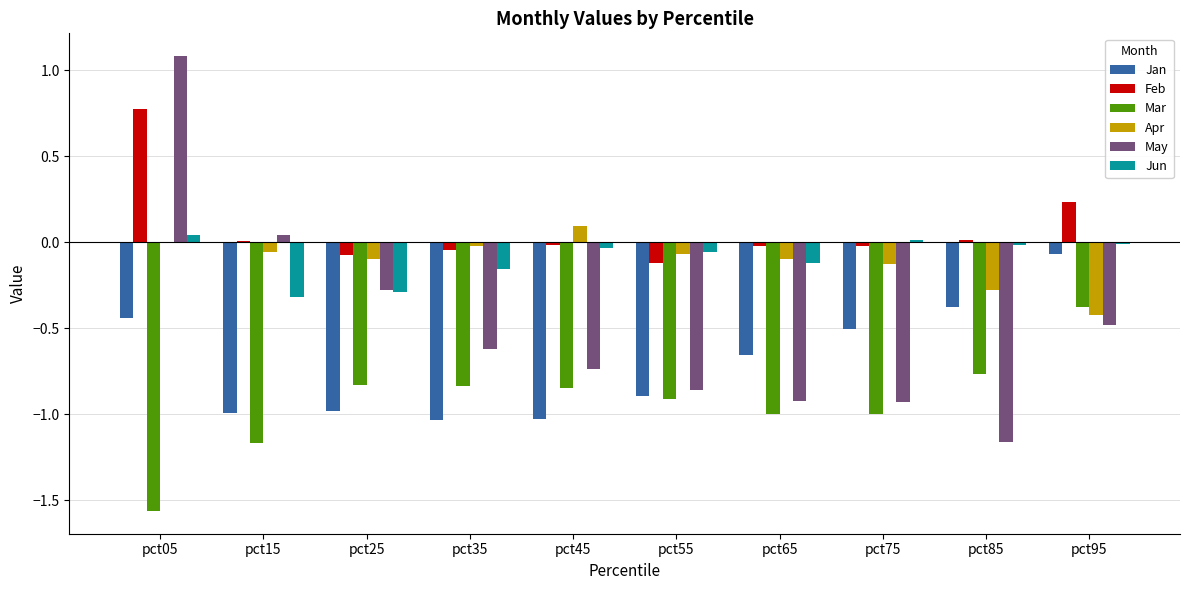

How many groups of bars are there?

10